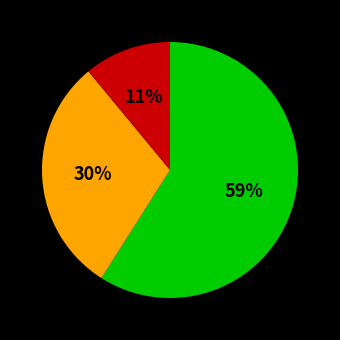

To the nearest percent, what is the difference between the largest and smallest slice percentages?

48%